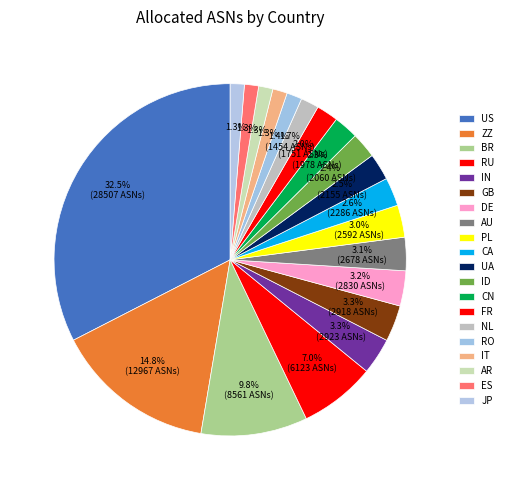

How many segments does this pie chart have?

20